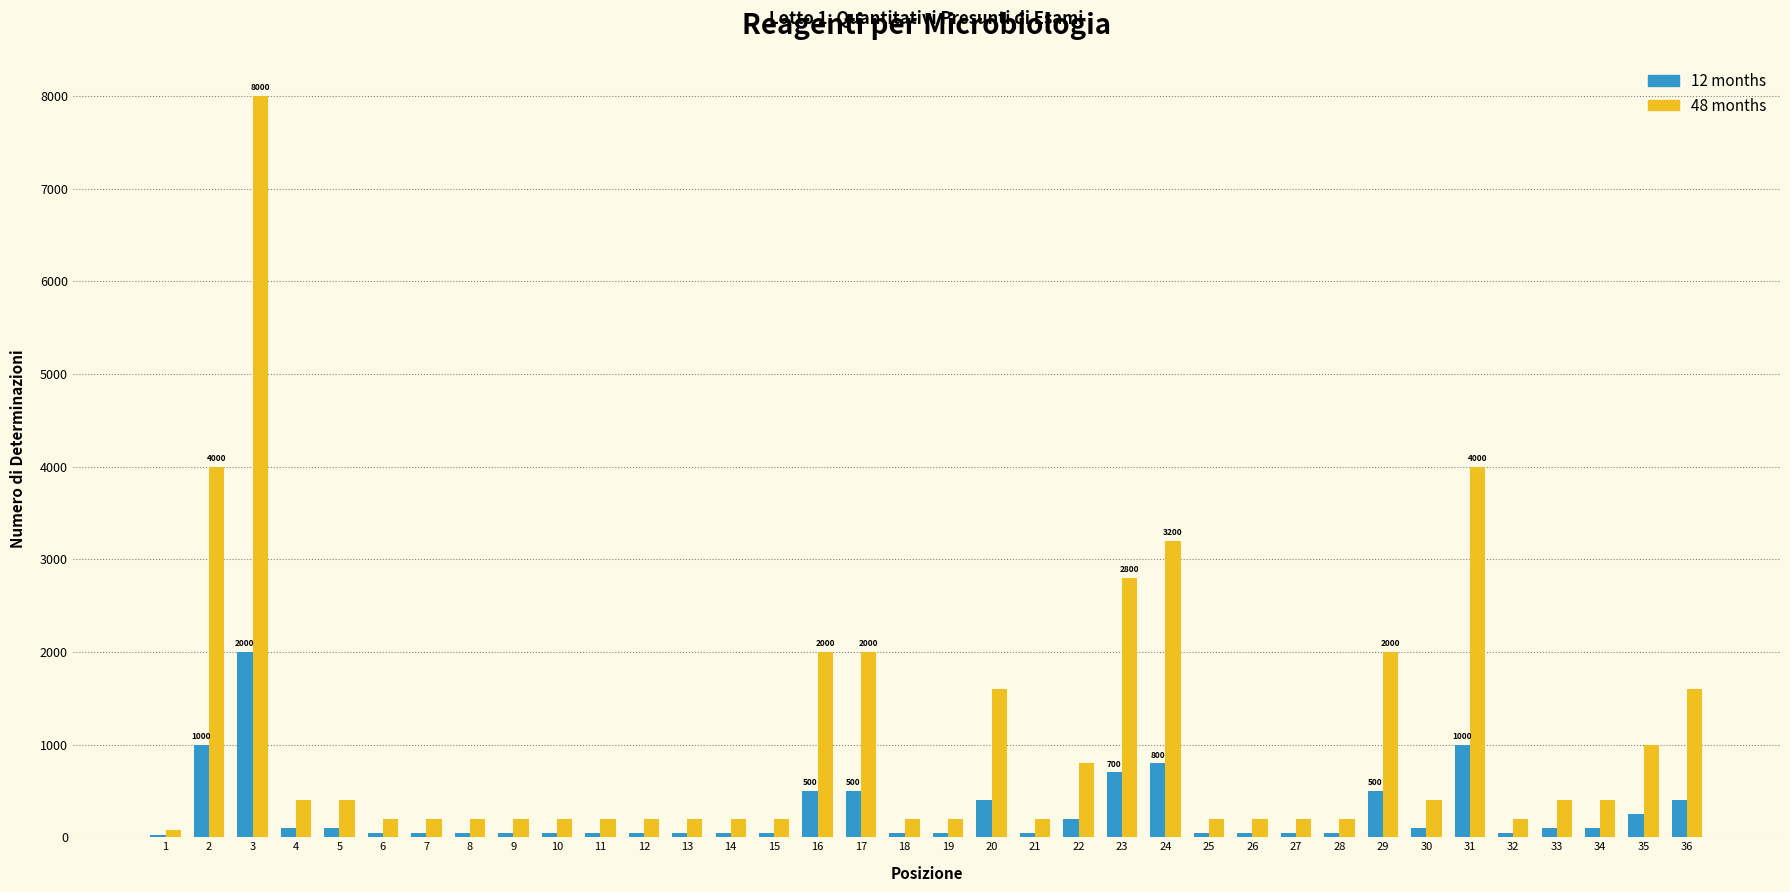

At which category is the sum across all series the highest?

3